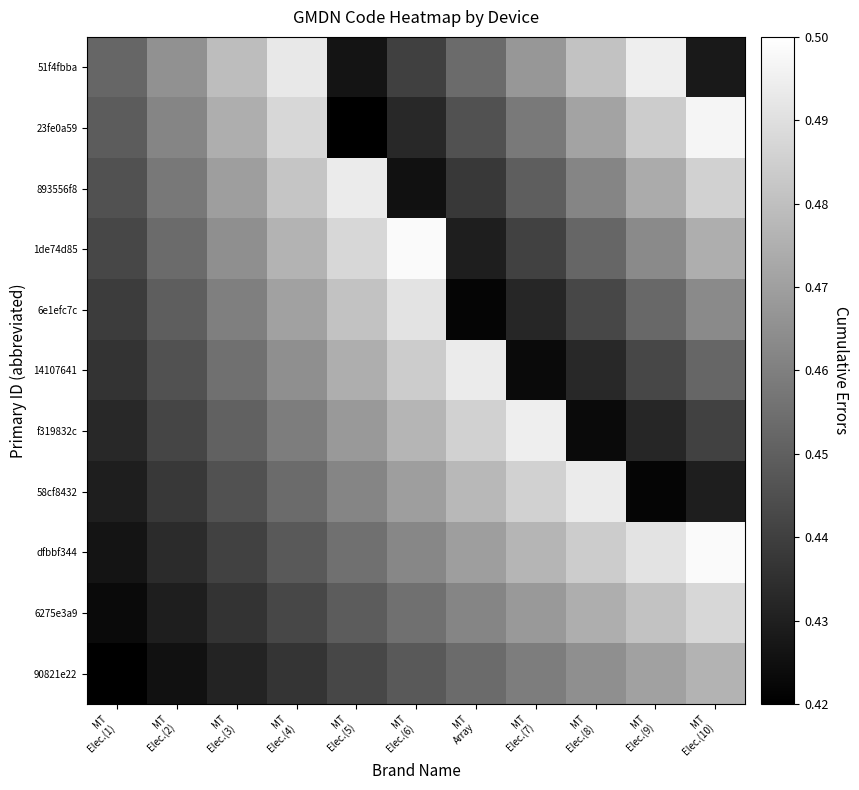

What is the total value across all series at MT
Elec.(4)?

5.1